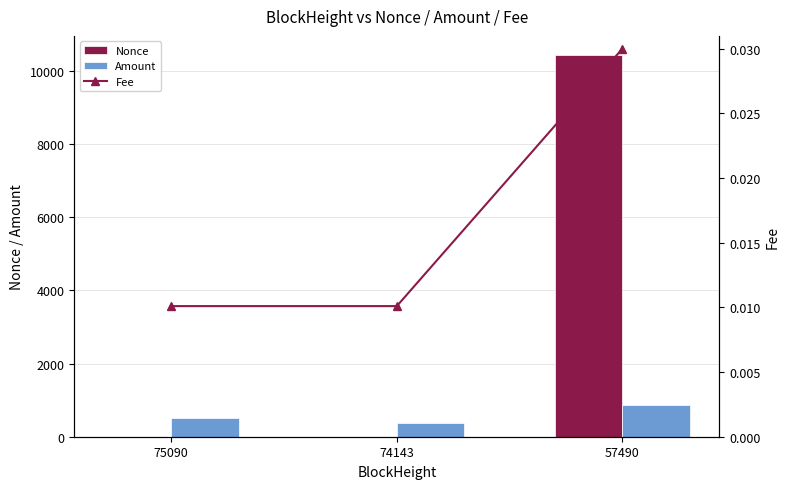

Is it true that Amount equals 254.8 at 75090?

False